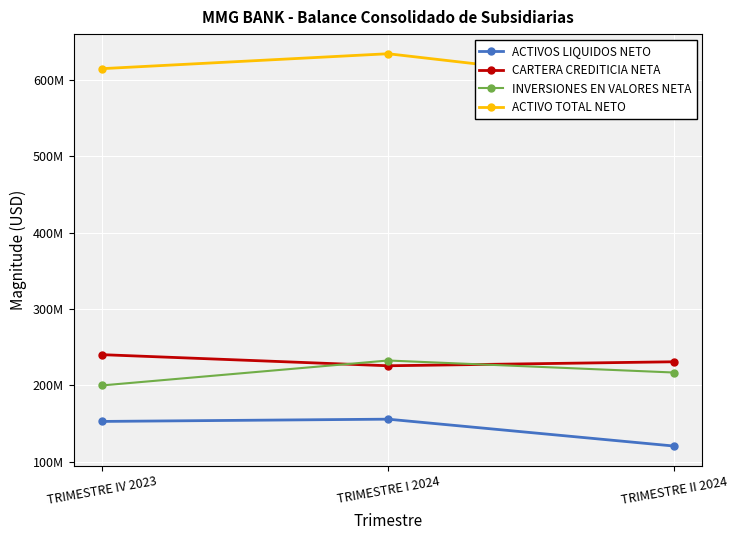

What is the value of the ACTIVOS LIQUIDOS NETO point at the 2nd from the left?

155962433.2